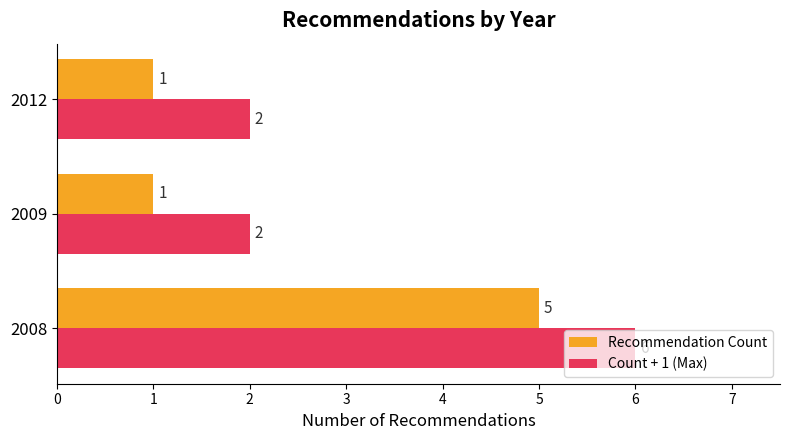

What is the average value of the Recommendation Count series?

2